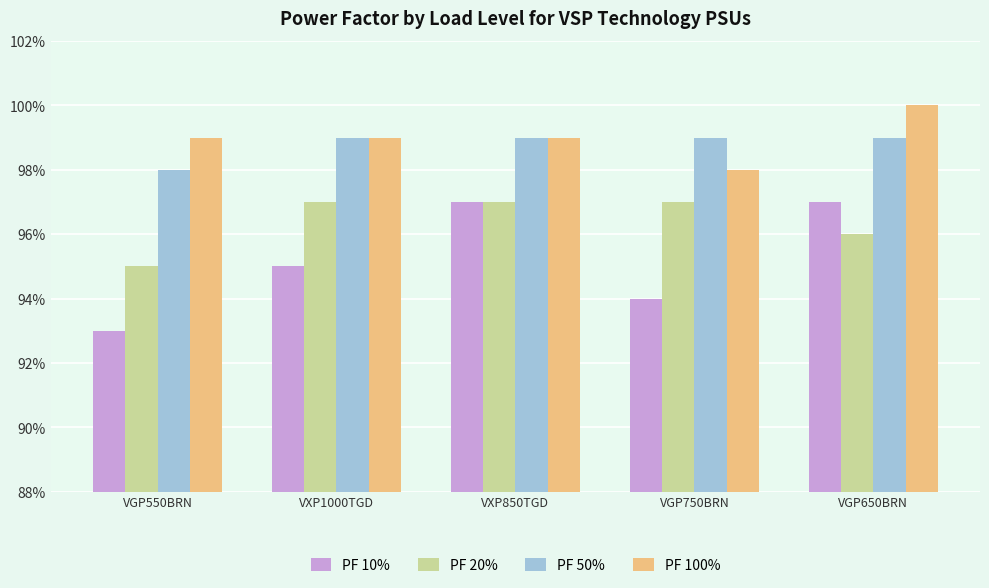

Is the value of PF 20% at VGP750BRN greater than the value of PF 100% at VGP750BRN?

No